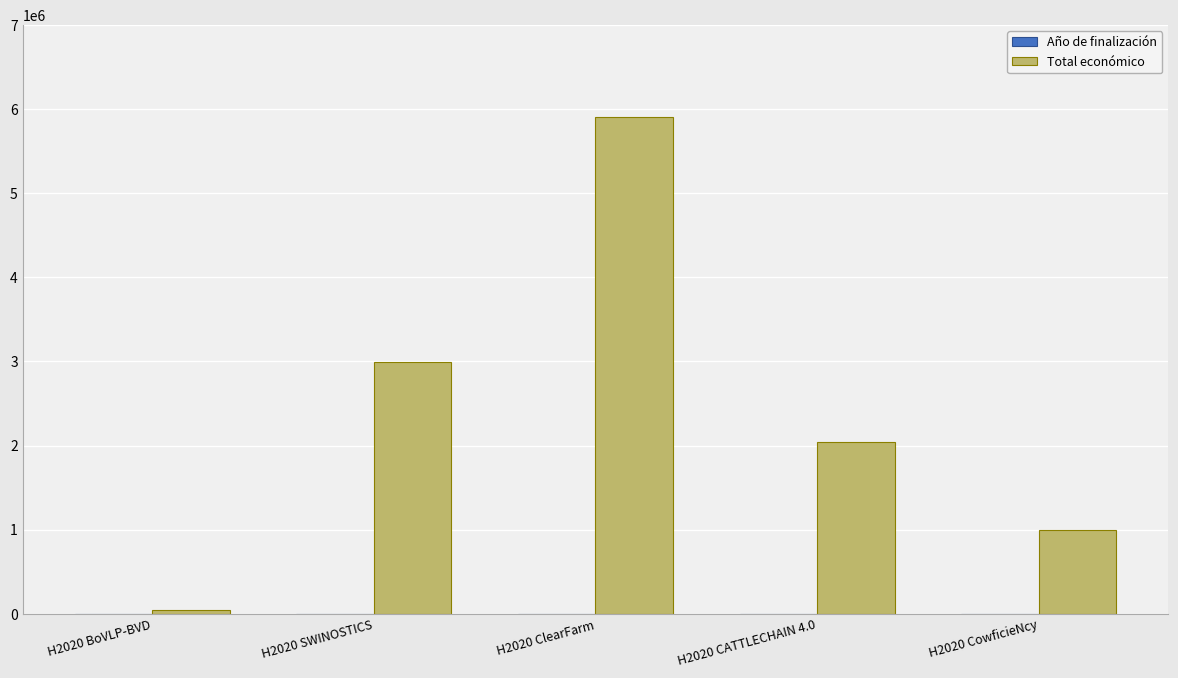

What is the average value of the Total económico series?

2395289